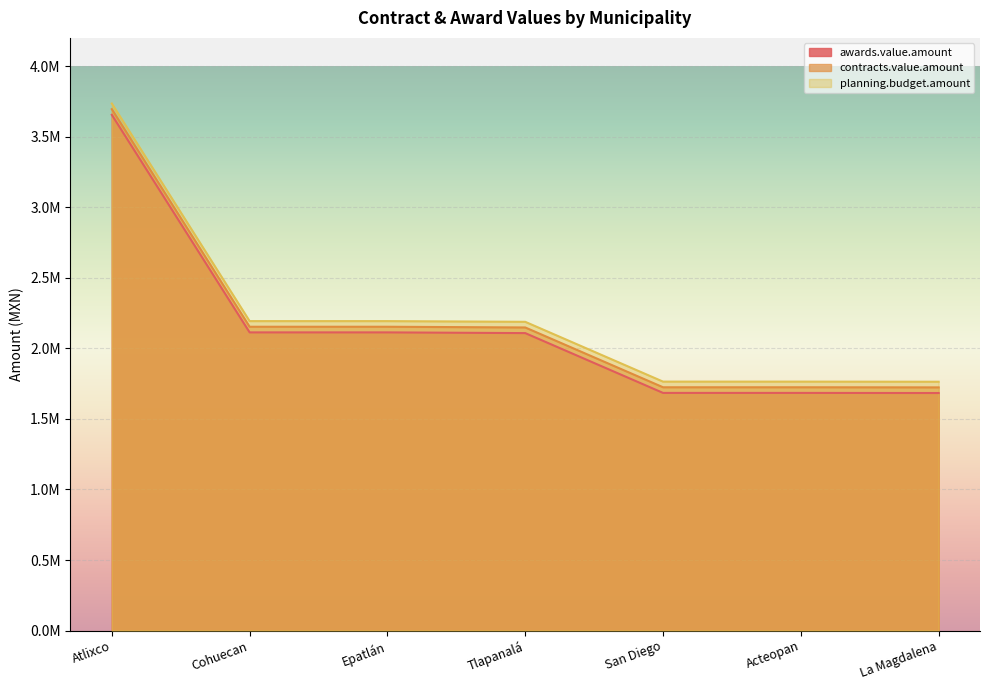

True or false: contracts.value.amount and planning.budget.amount intersect in this chart.

False